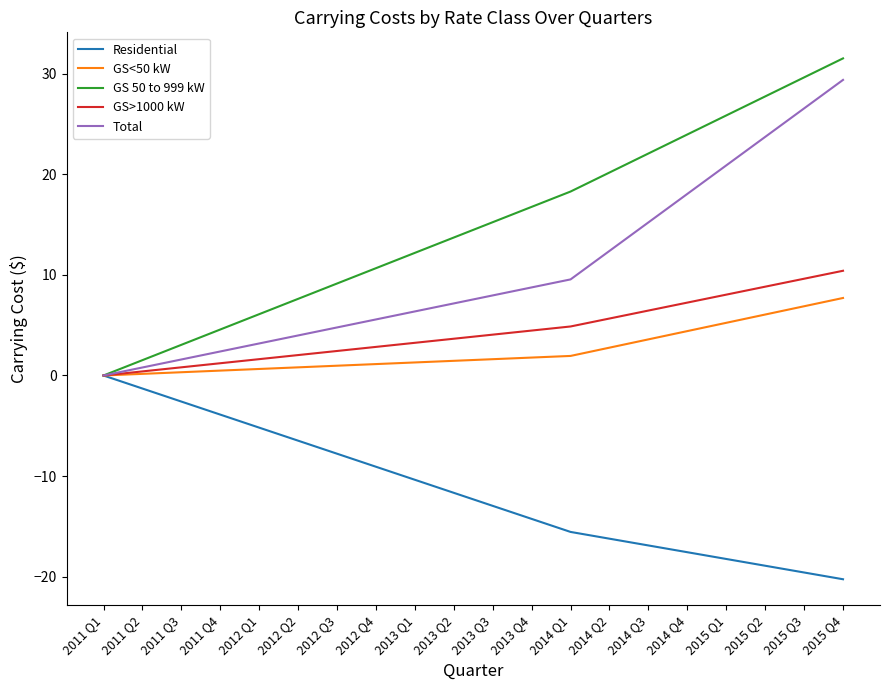

What is the highest value of the GS<50 kW series?

7.7